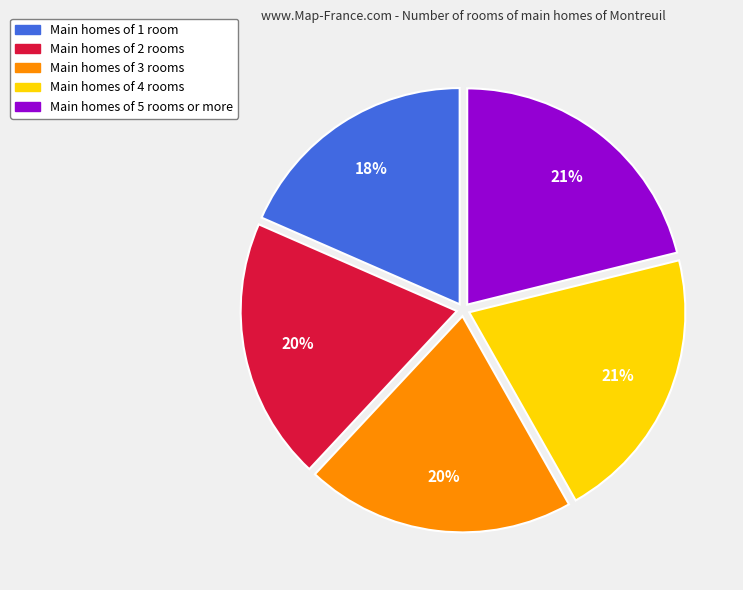

What is the smallest slice in the pie chart?

Main homes of 1 room